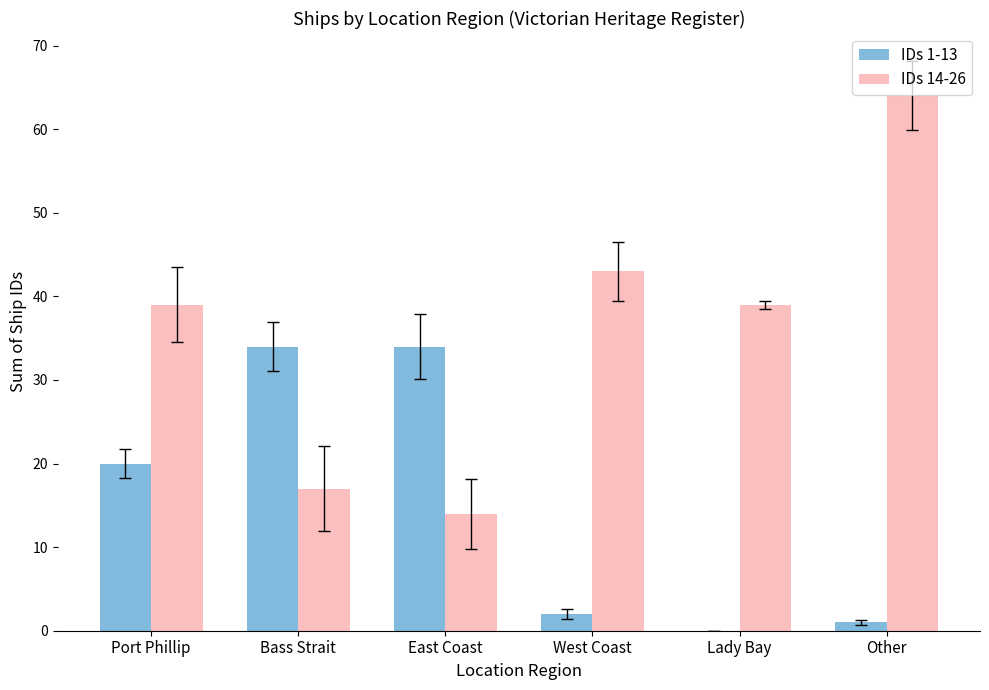

True or false: IDs 14-26 has a value of 69 at West Coast.

False